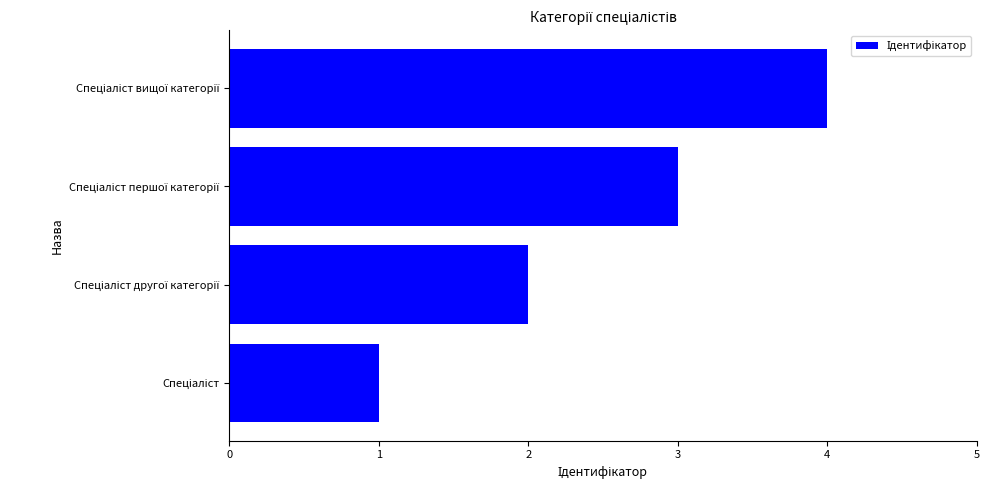

What is the difference between the maximum and minimum values?

3